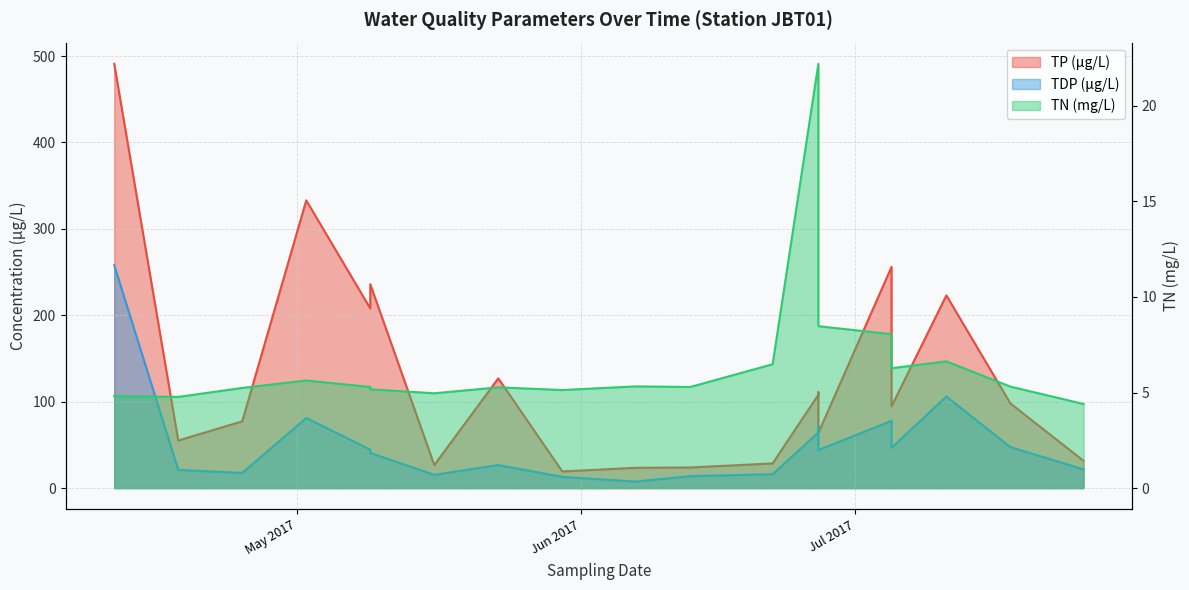

List the series in order of their peak value, highest first.

TP (µg/L), TDP (µg/L), TN (mg/L)